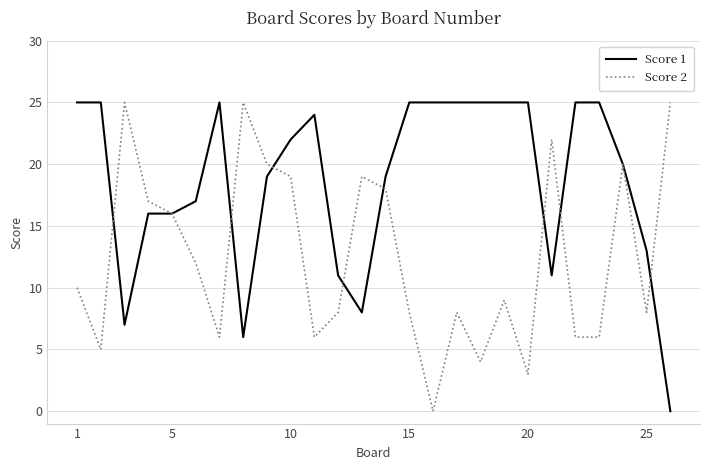

Rank the series by their average value, from lowest to highest.

Score 2, Score 1